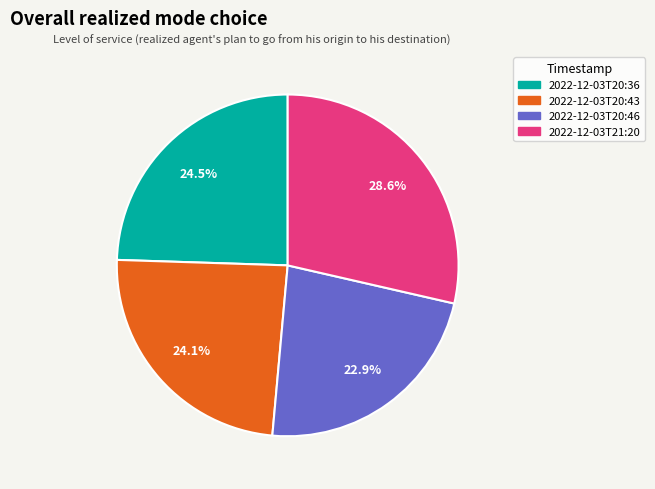

Does any single category account for the majority?

No